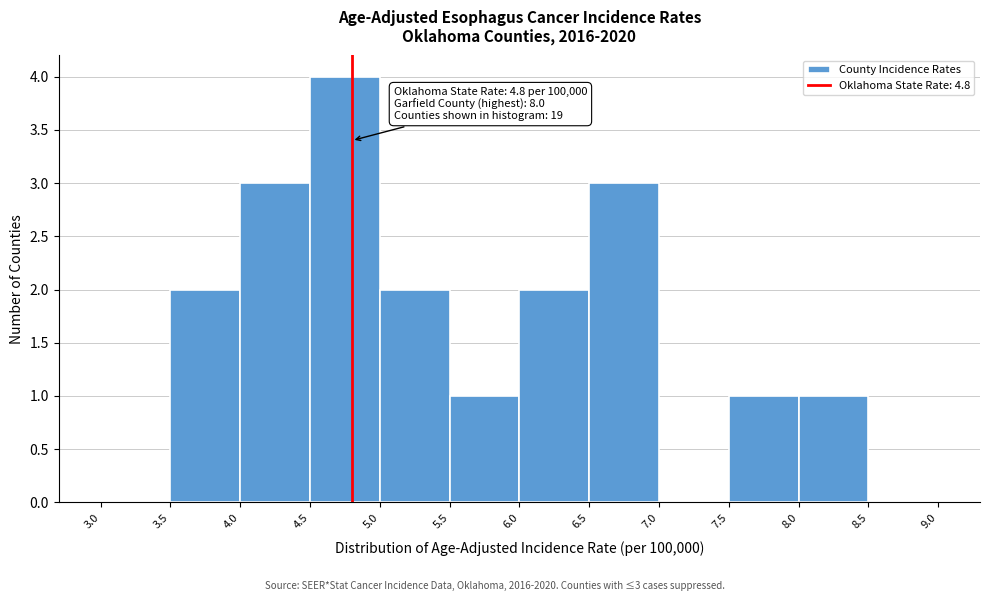

Over which range of the x-axis is the bar tallest?

4.5 to 5.0